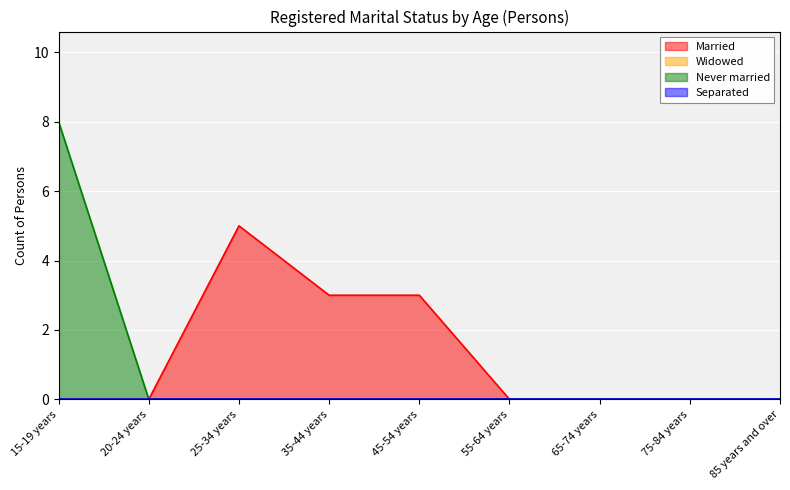

How many lines are shown in the chart?

4